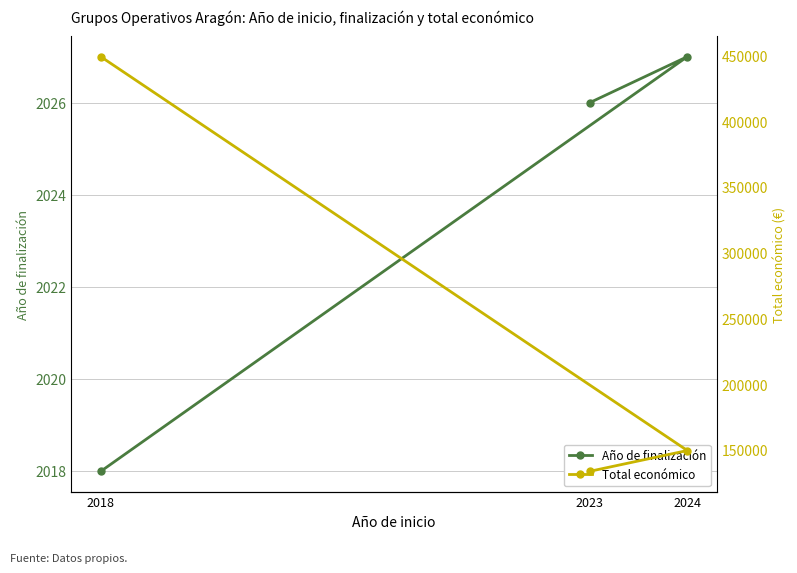

At how many categories does at least one series exceed 406958?

1